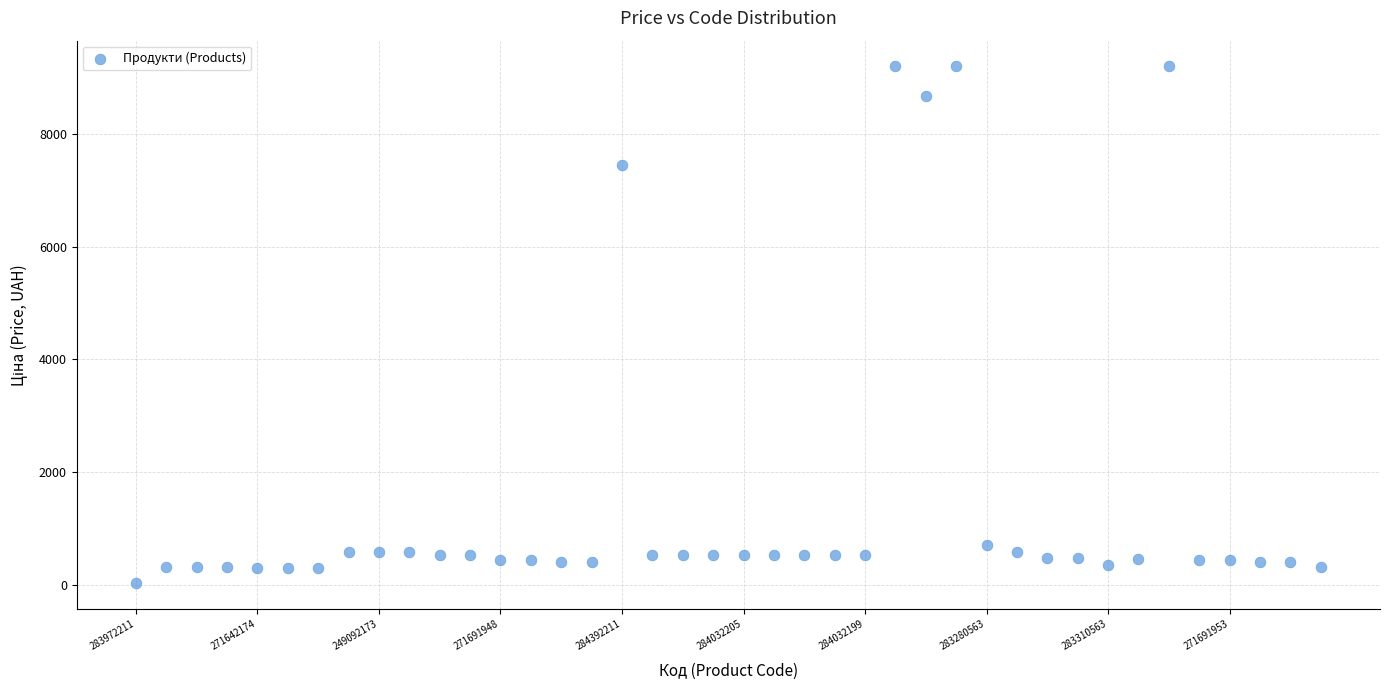

What Y value in the scatter plot is closest to 4614?

7444.6